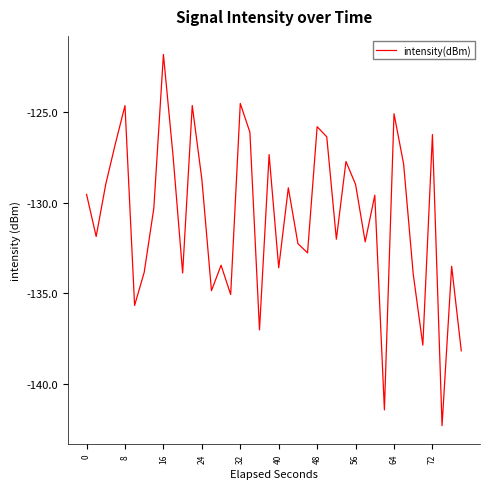

What is the smallest value displayed?

-142.3